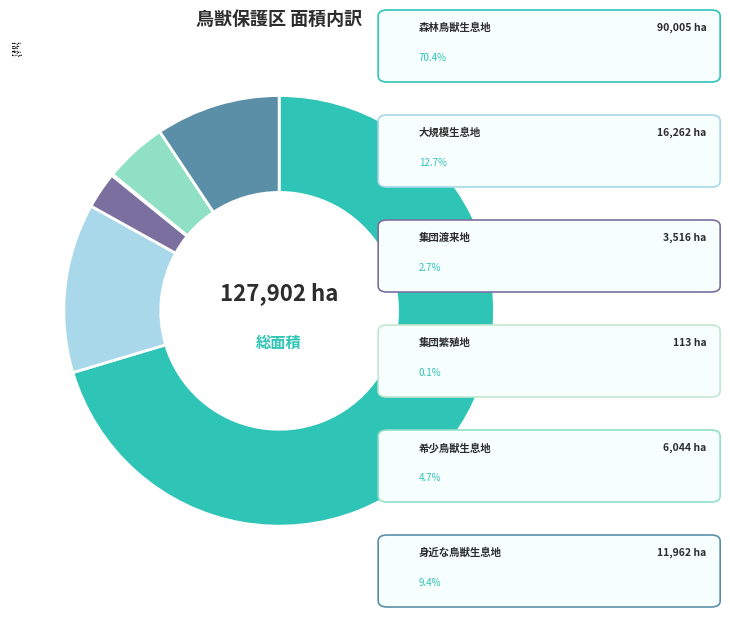

True or false: 身近な鳥獣生息地 accounts for 1% of the total.

False